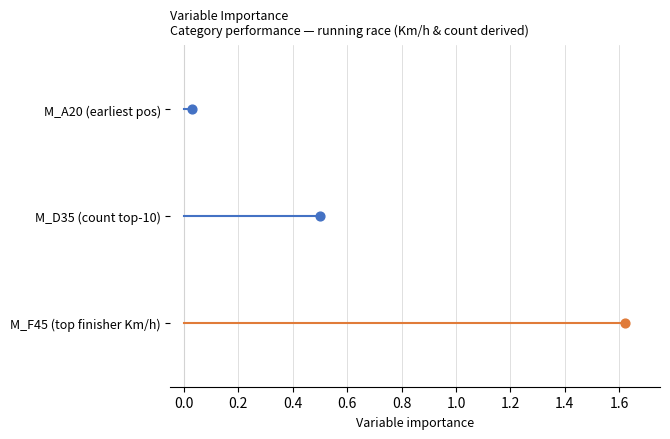

Which series reaches the maximum Y coordinate?

M_A20 (earliest pos)